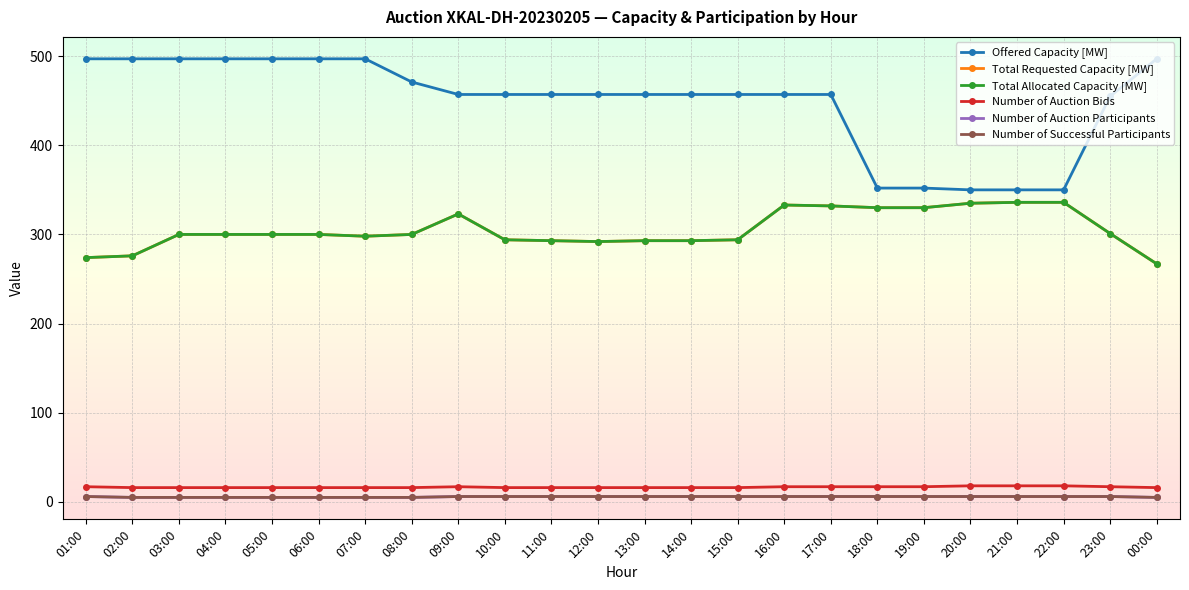

In Total Allocated Capacity [MW], how many points are higher than both neighbors (excluding endpoints)?

2